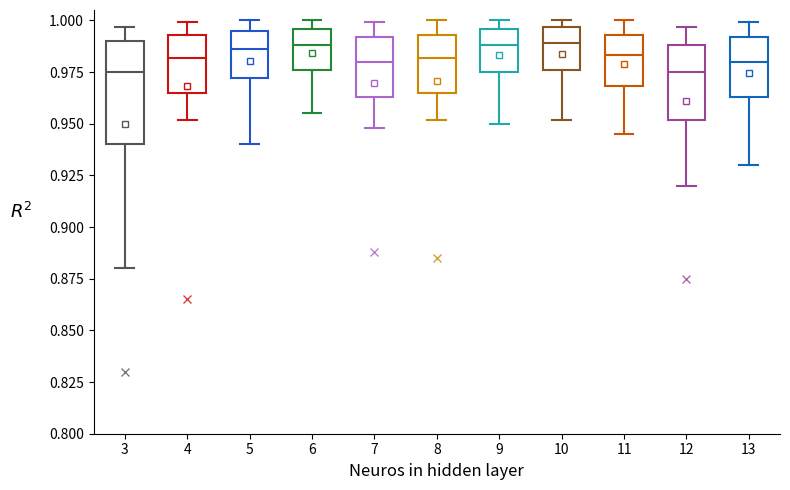

Reading left to right, transcribe this box plot: for each box, give where its median line is, the range the box spans, and where its two whiskers end, as read against the y-axis. The values are not printed on the chart, so give them approximately, as read against the axis.

3: median 0.975, box 0.940 to 0.990, whiskers 0.880 to 0.995
4: median 0.980, box 0.965 to 0.995, whiskers 0.950 to 1.000
5: median 0.985, box 0.970 to 0.995, whiskers 0.940 to 1.000
6: median 0.990, box 0.975 to 0.995, whiskers 0.955 to 1.000
7: median 0.980, box 0.965 to 0.990, whiskers 0.950 to 1.000
8: median 0.980, box 0.965 to 0.995, whiskers 0.950 to 1.000
9: median 0.990, box 0.975 to 0.995, whiskers 0.950 to 1.000
10: median 0.990, box 0.975 to 0.995, whiskers 0.950 to 1.000
11: median 0.985, box 0.970 to 0.995, whiskers 0.945 to 1.000
12: median 0.975, box 0.950 to 0.990, whiskers 0.920 to 0.995
13: median 0.980, box 0.965 to 0.990, whiskers 0.930 to 1.000